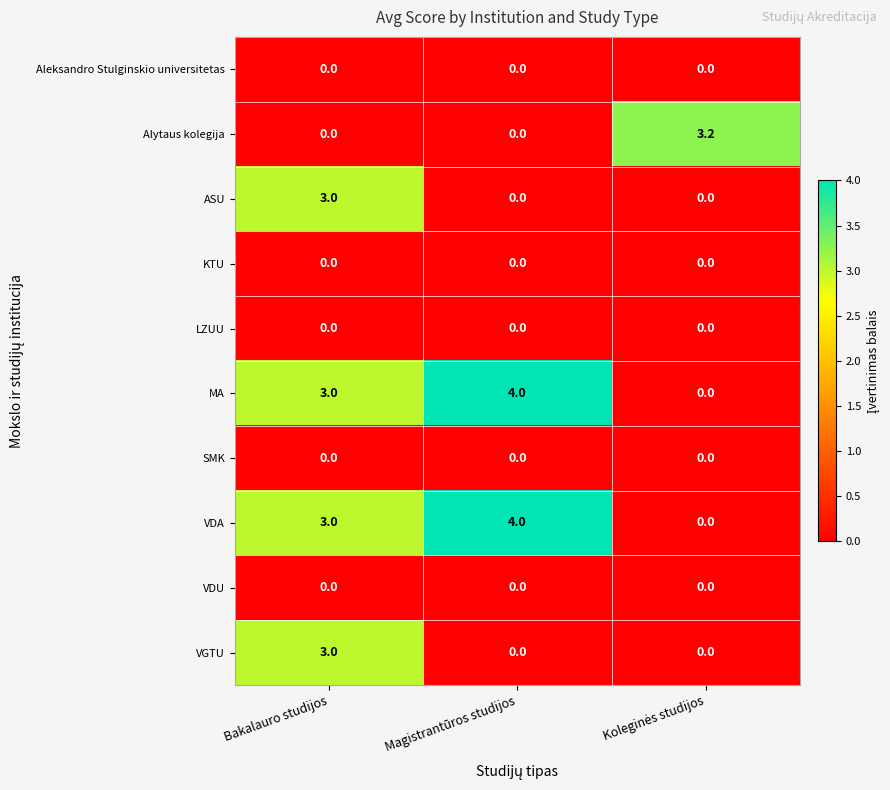

How many data points does each series have?

3